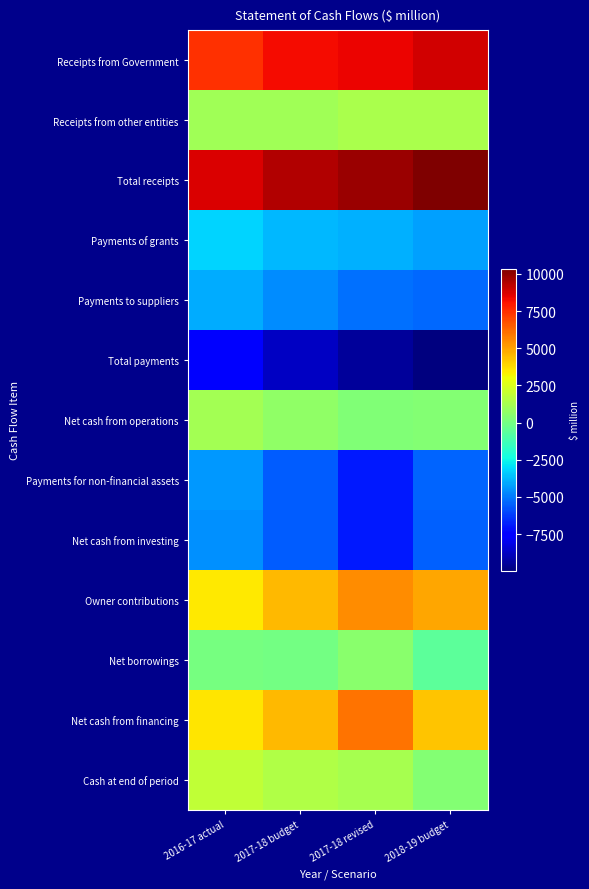

Reading right to left, list all the values displayed in this chart.

Receipts from Government: 2018-19 budget=8834.6	2017-18 revised=8348.6	2017-18 budget=8199.3	2016-17 actual=7438.1
Receipts from other entities: 2018-19 budget=1343.1	2017-18 revised=1300.8	2017-18 budget=1077.2	2016-17 actual=1105.1
Total receipts: 2018-19 budget=10328.9	2017-18 revised=9802.2	2017-18 budget=9420.1	2016-17 actual=8720.2
Payments of grants: 2018-19 budget=-4257.6	2017-18 revised=-3932.8	2017-18 budget=-3752.8	2016-17 actual=-3222.7
Payments to suppliers: 2018-19 budget=-5314.1	2017-18 revised=-5160.5	2017-18 budget=-4604.0	2016-17 actual=-3969.5
Total payments: 2018-19 budget=-9967.6	2017-18 revised=-9474.0	2017-18 budget=-8729.5	2016-17 actual=-7565.1
Net cash from operations: 2018-19 budget=361.3	2017-18 revised=328.2	2017-18 budget=690.6	2016-17 actual=1155.1
Payments for non-financial assets: 2018-19 budget=-5385.3	2017-18 revised=-6922.9	2017-18 budget=-5601.0	2016-17 actual=-4413.9
Net cash from investing: 2018-19 budget=-5513.3	2017-18 revised=-6922.1	2017-18 budget=-5600.2	2016-17 actual=-4542.0
Owner contributions: 2018-19 budget=4887.1	2017-18 revised=5426.8	2017-18 budget=4511.8	2016-17 actual=3489.9
Net borrowings: 2018-19 budget=-571.5	2017-18 revised=575.7	2017-18 budget=-12.0	2016-17 actual=76.8
Net cash from financing: 2018-19 budget=4278.4	2017-18 revised=5968.8	2017-18 budget=4465.3	2016-17 actual=3534.8
Cash at end of period: 2018-19 budget=396.0	2017-18 revised=1269.5	2017-18 budget=1450.3	2016-17 actual=1894.6